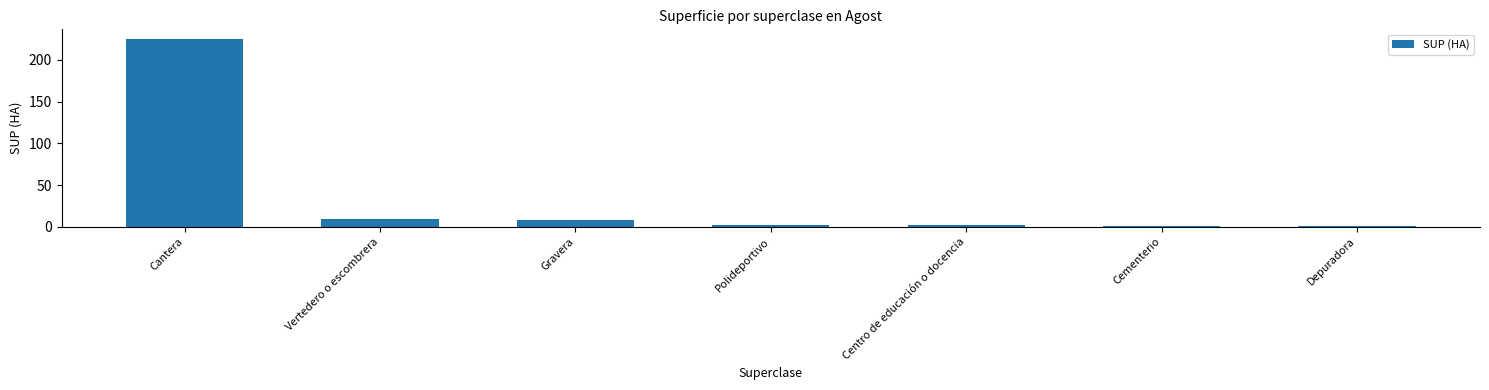

How many data points does each series have?

7